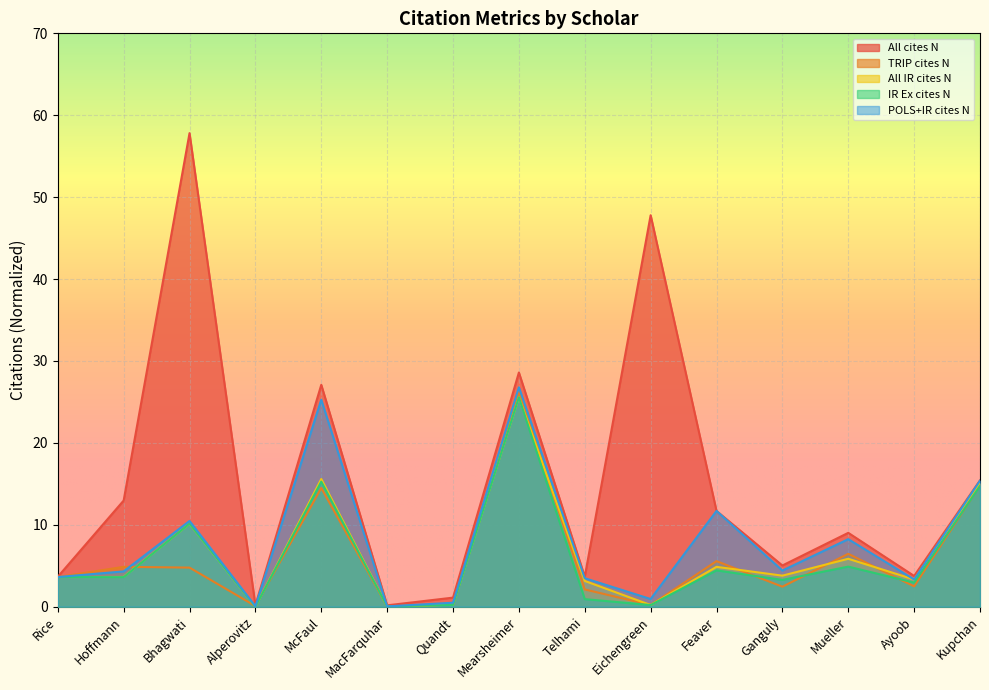

Which label corresponds to the largest value in the chart?

Bhagwati